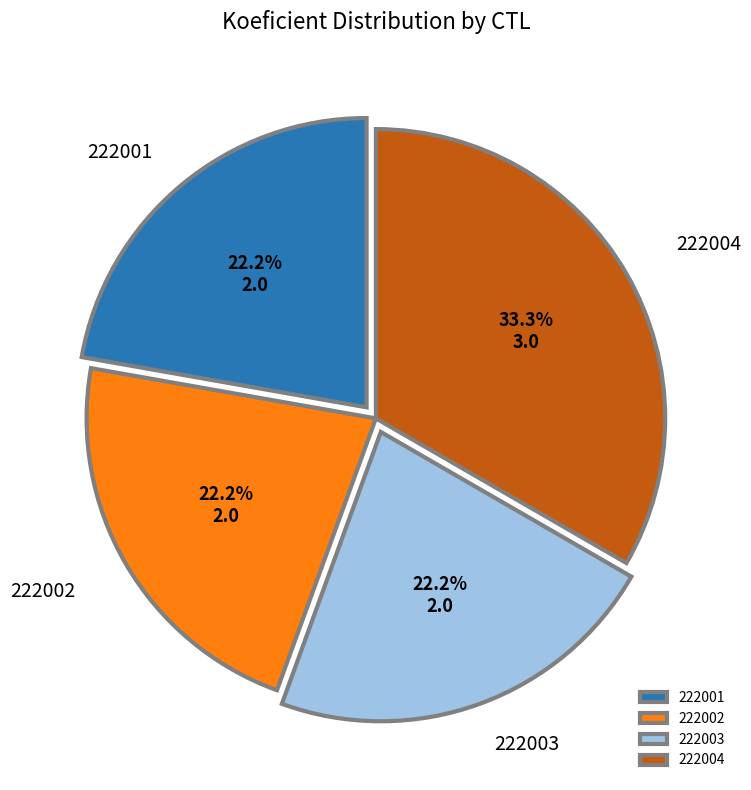

Which category has the biggest portion of the pie?

222004